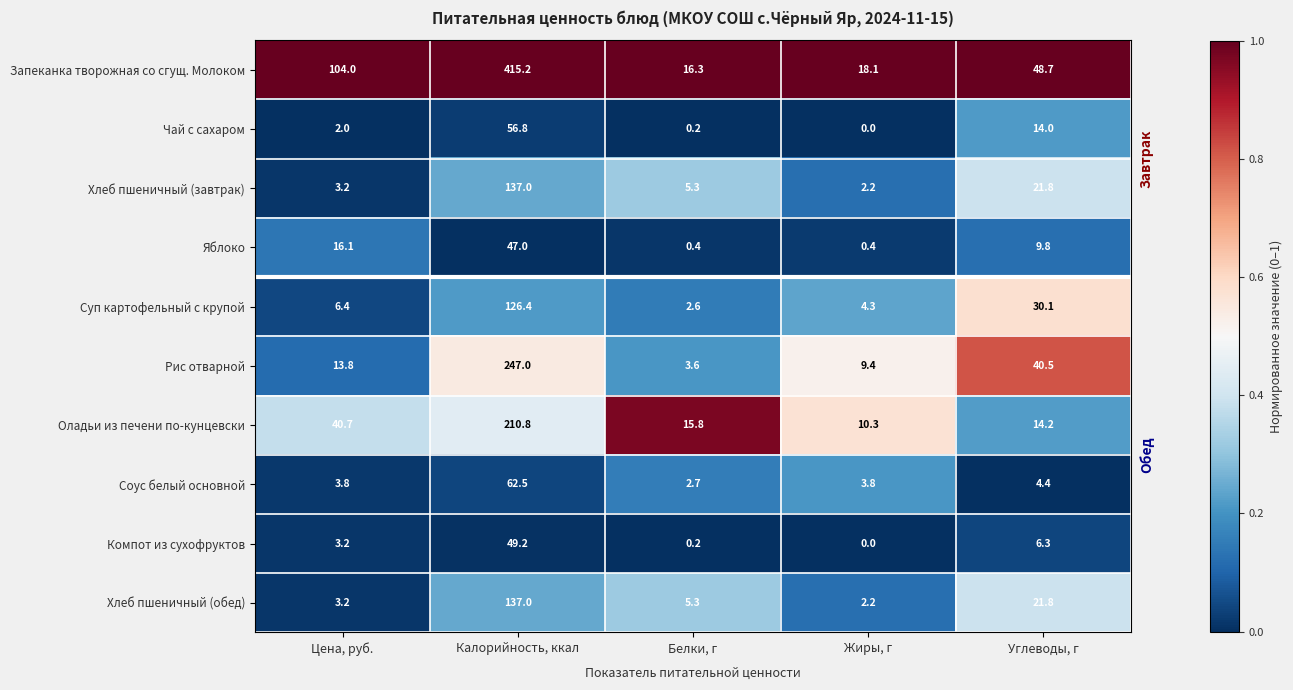

At which category is the sum across all series the highest?

Калорийность, ккал